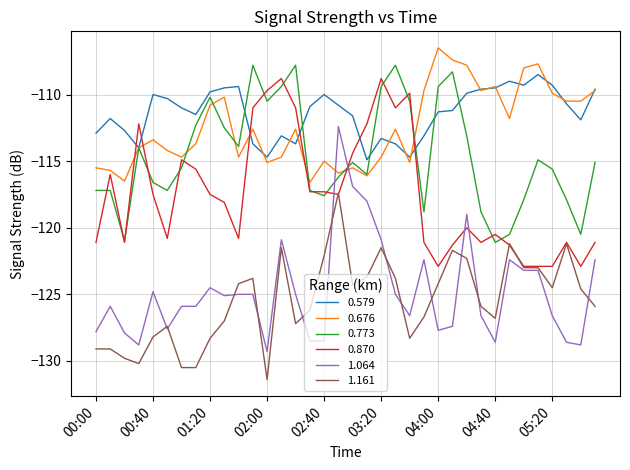

True or false: 1.161 and 0.676 intersect in this chart.

False